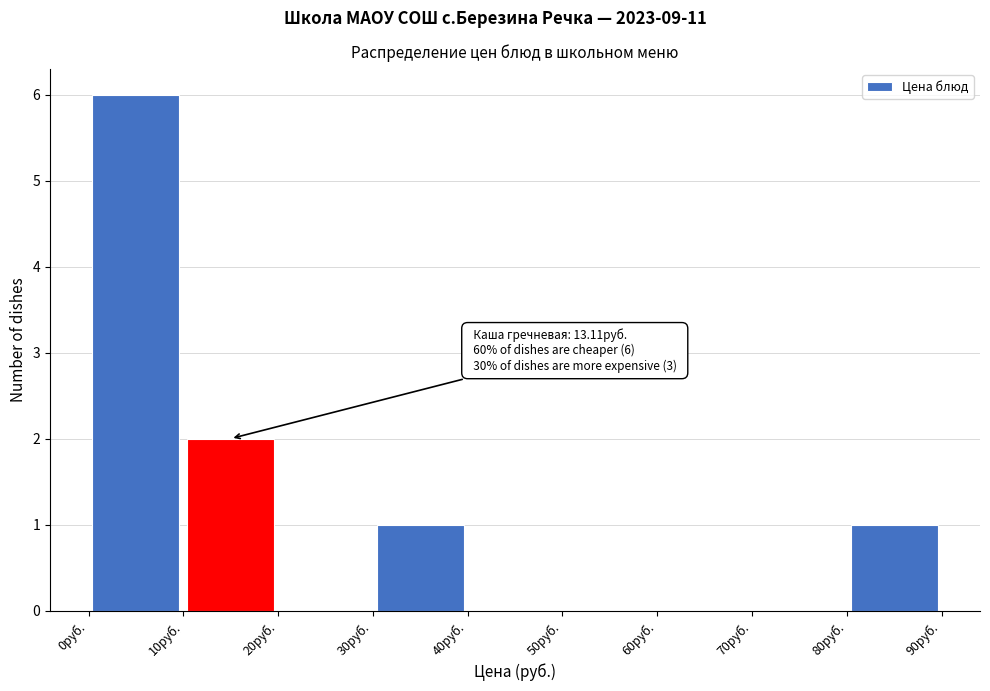

Over which range of the x-axis is the bar tallest?

0 to 10